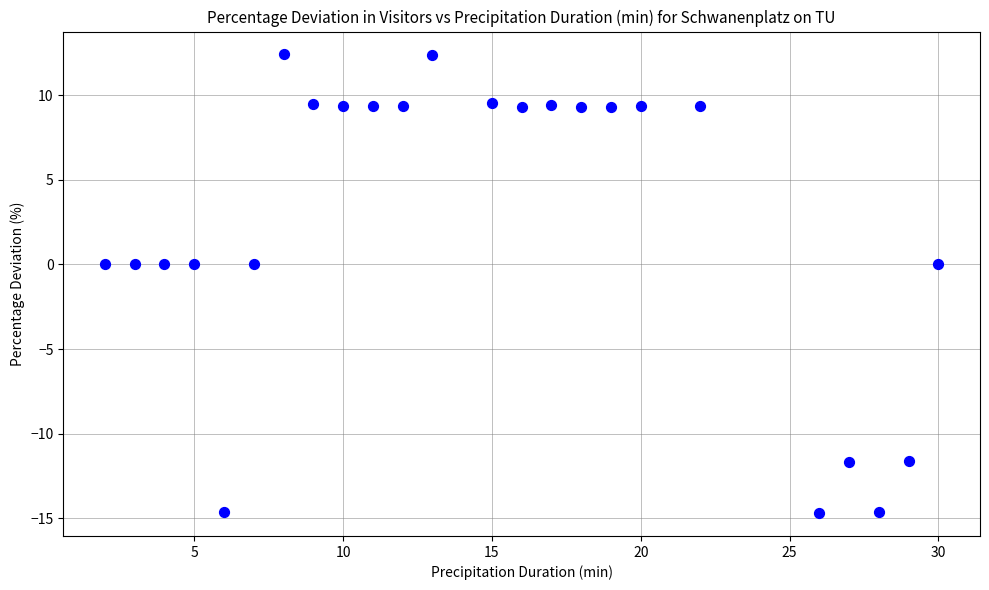

What is the range of Y values (max minus min)?

27.1